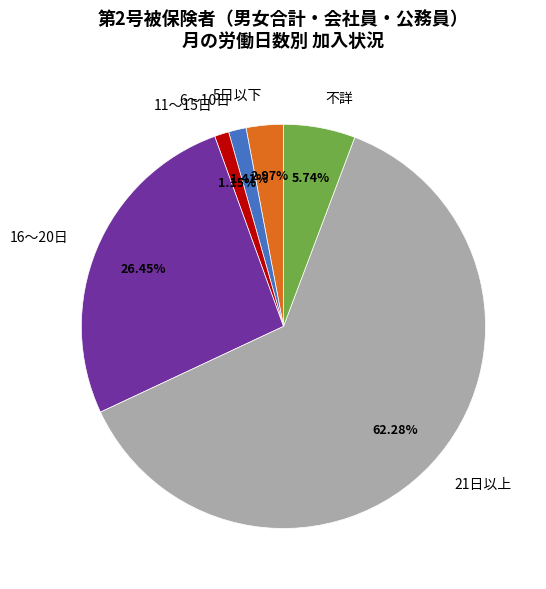

True or false: 不詳 accounts for 6% of the total.

True